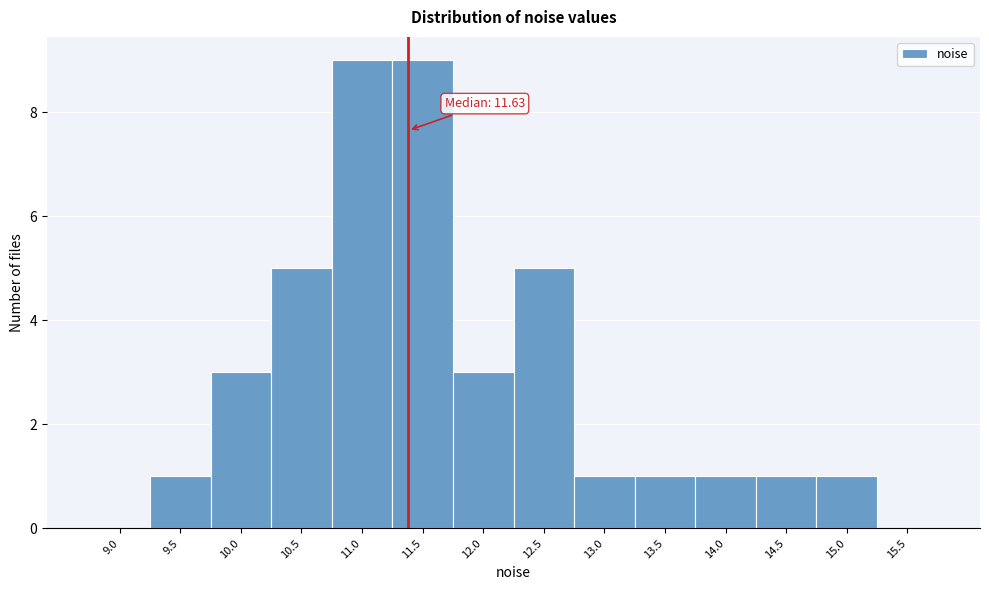

Reading left to right, list all the values displayed in this chart.

9.0=0	9.5=1	10.0=3	10.5=5	11.0=9	11.5=9	12.0=3	12.5=5	13.0=1	13.5=1	14.0=1	14.5=1	15.0=1	15.5=0